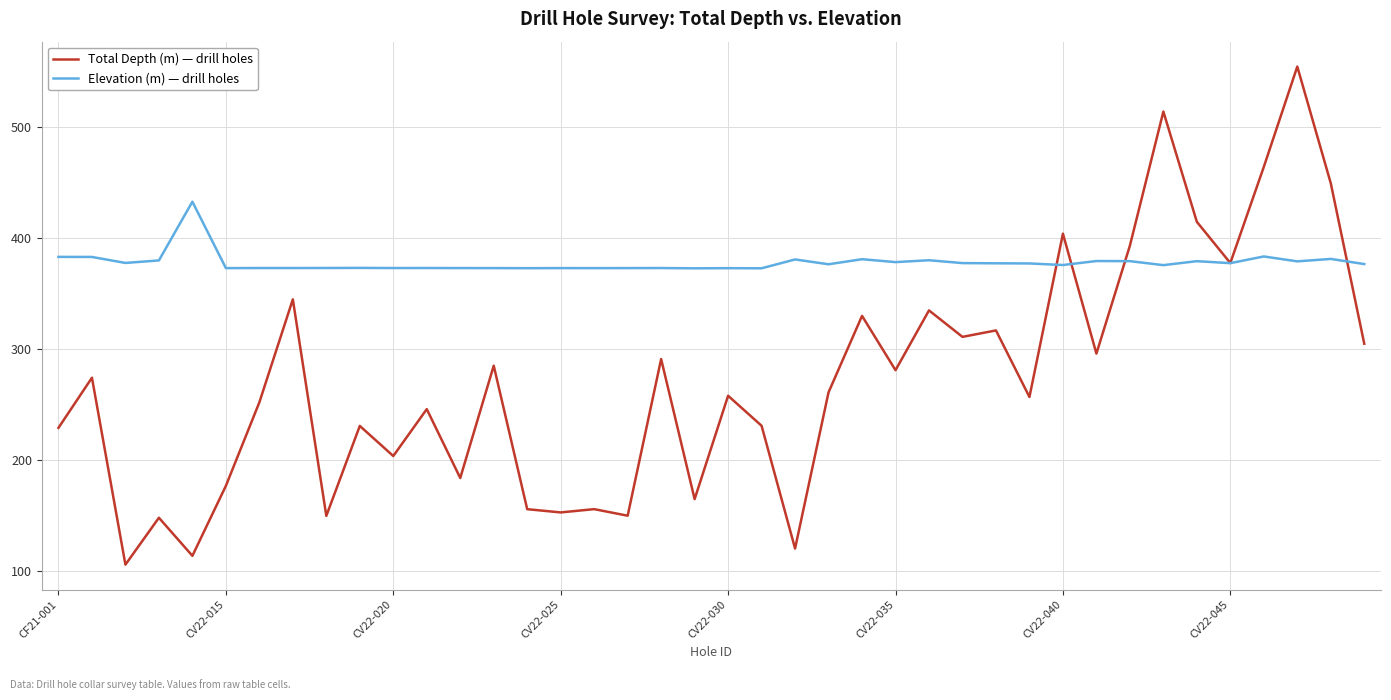

How many distinct data groups are displayed?

2